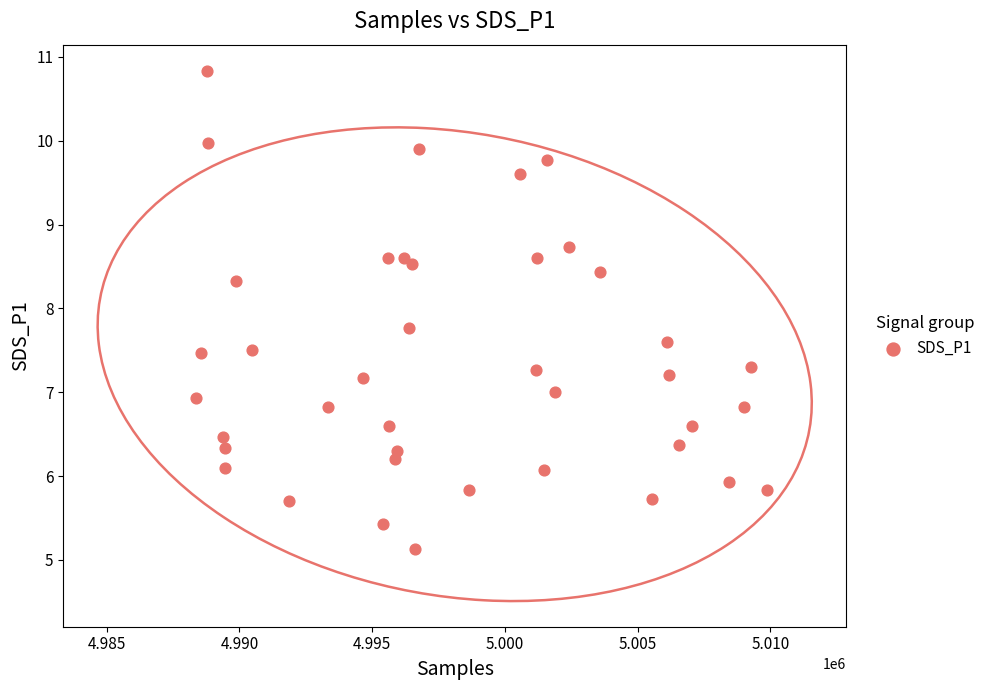

What is the range of Y values (max minus min)?

5.7